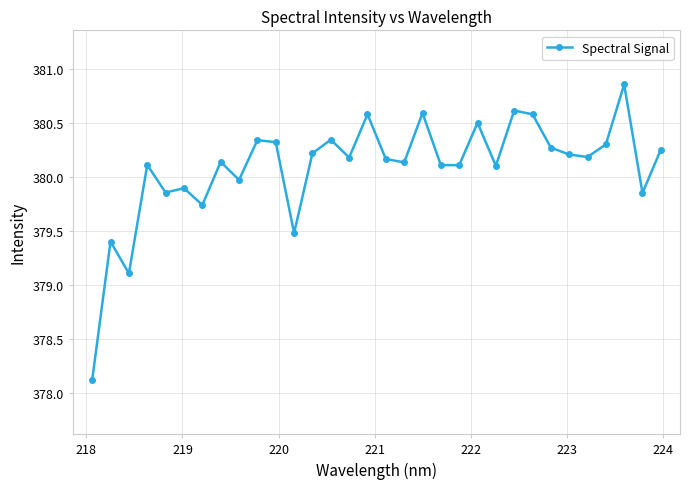

How many points are higher than both their immediate neighbors (excluding endpoints)?

11